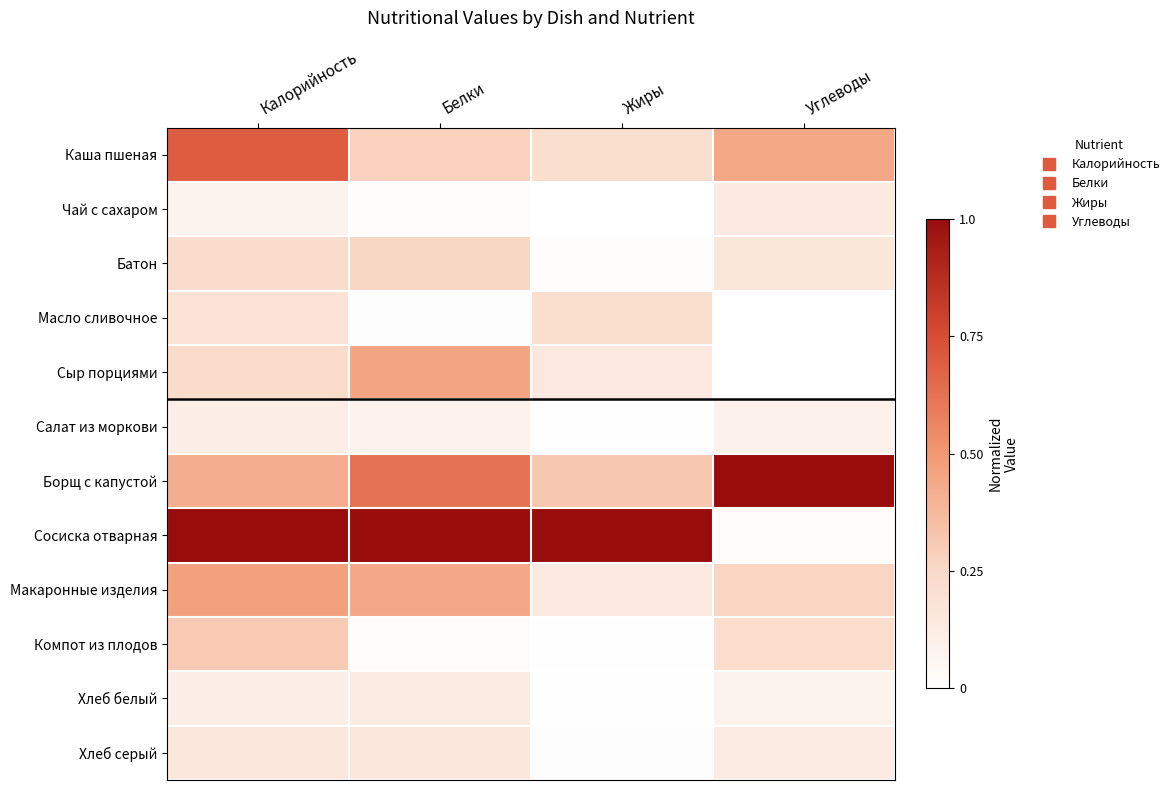

What is the maximum value shown in the chart?

1.0